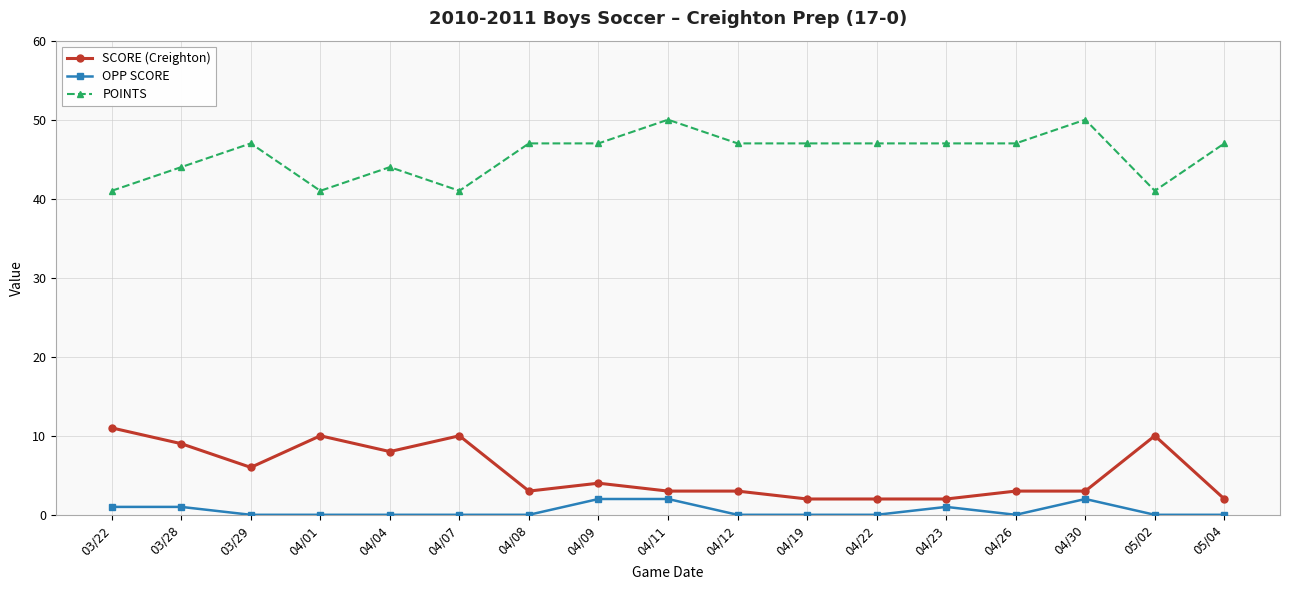

What is the maximum value for POINTS?

50